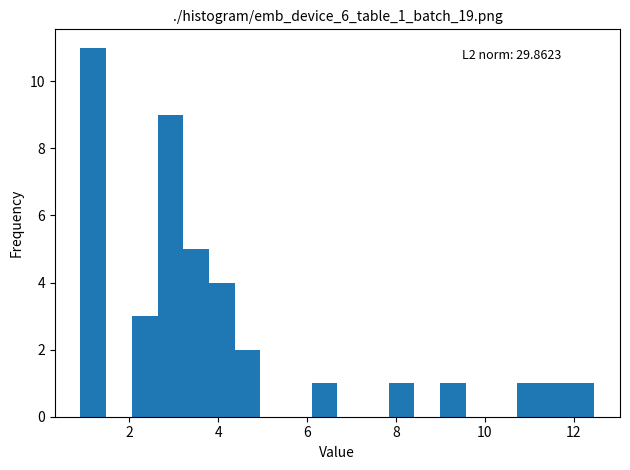

Around what value on the x-axis is the tallest bar? Give the approximate position of its centre, as read against the axis.

1.2